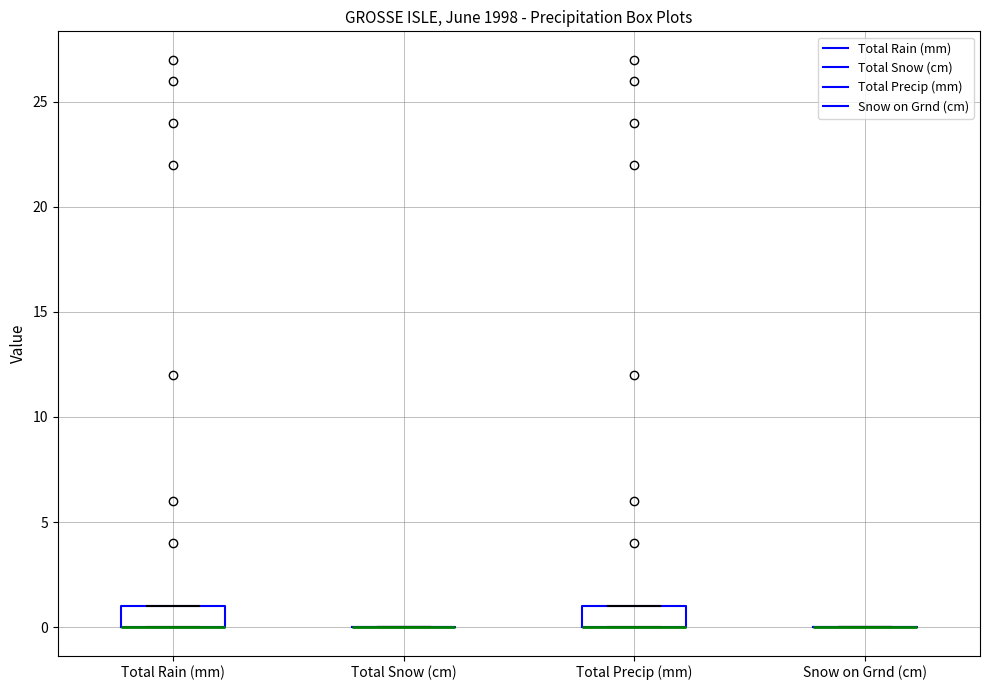

Reading left to right, transcribe this box plot: for each box, give where its median line is, the range the box spans, and where its two whiskers end, as read against the y-axis. The values are not printed on the chart, so give them approximately, as read against the axis.

Total Rain (mm): median 0 (drawn on the box's lower edge), box 0 to 1, whiskers 0 to 1
Total Snow (cm): box collapsed to a line at 0, whiskers 0 to 0
Total Precip (mm): median 0 (drawn on the box's lower edge), box 0 to 1, whiskers 0 to 1
Snow on Grnd (cm): box collapsed to a line at 0, whiskers 0 to 0